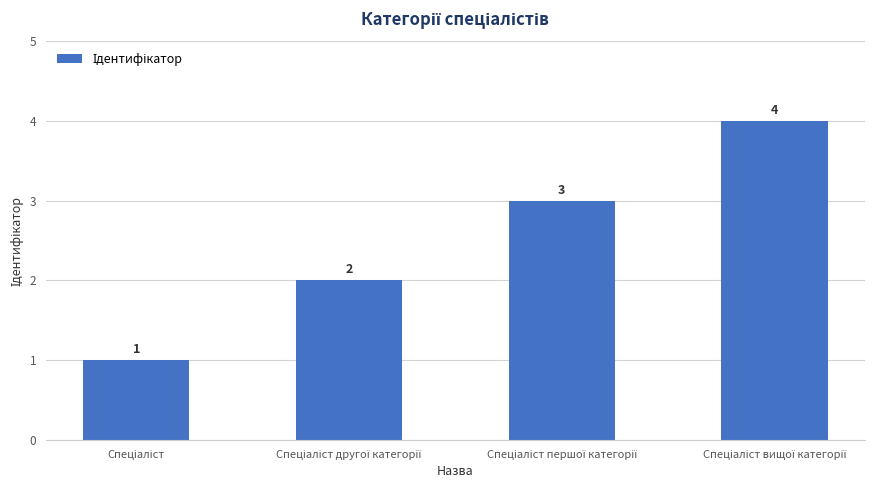

What is the value of the 1st bar from the left?

1